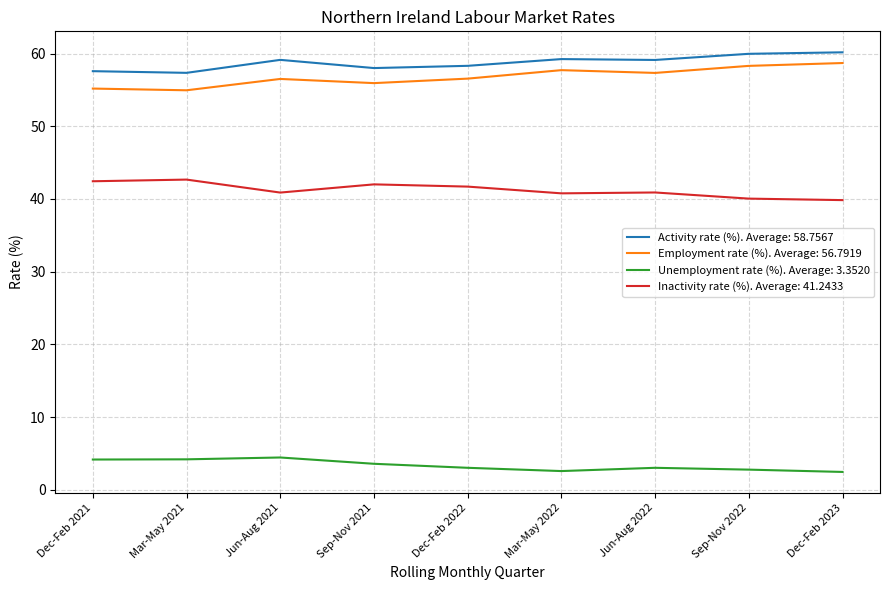

What position from the left is Mar-May 2021?

2